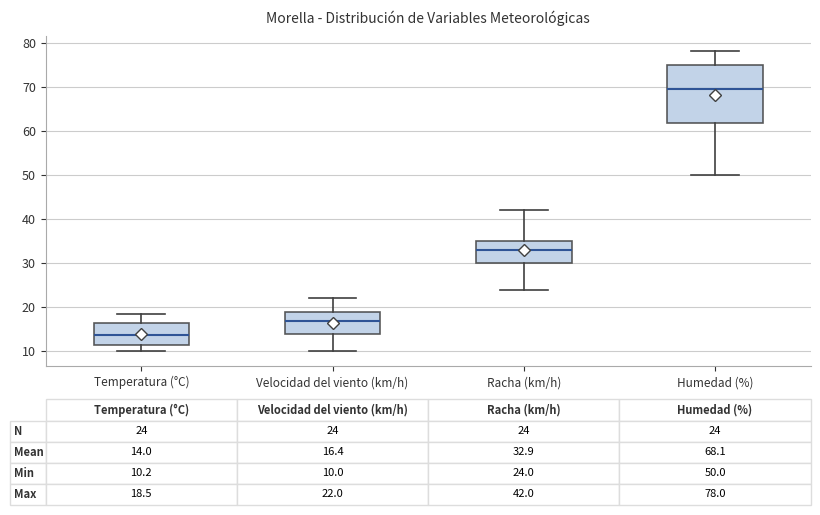

Comparing the boxes themselves (not the whiskers), which one is the tallest?

Humedad (%)